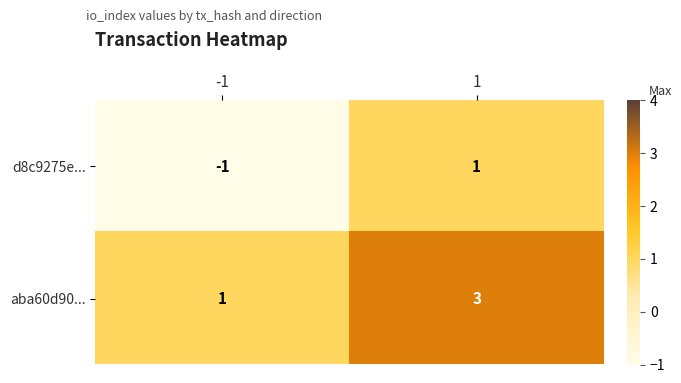

What is the sum of all aba60d90... values?

4